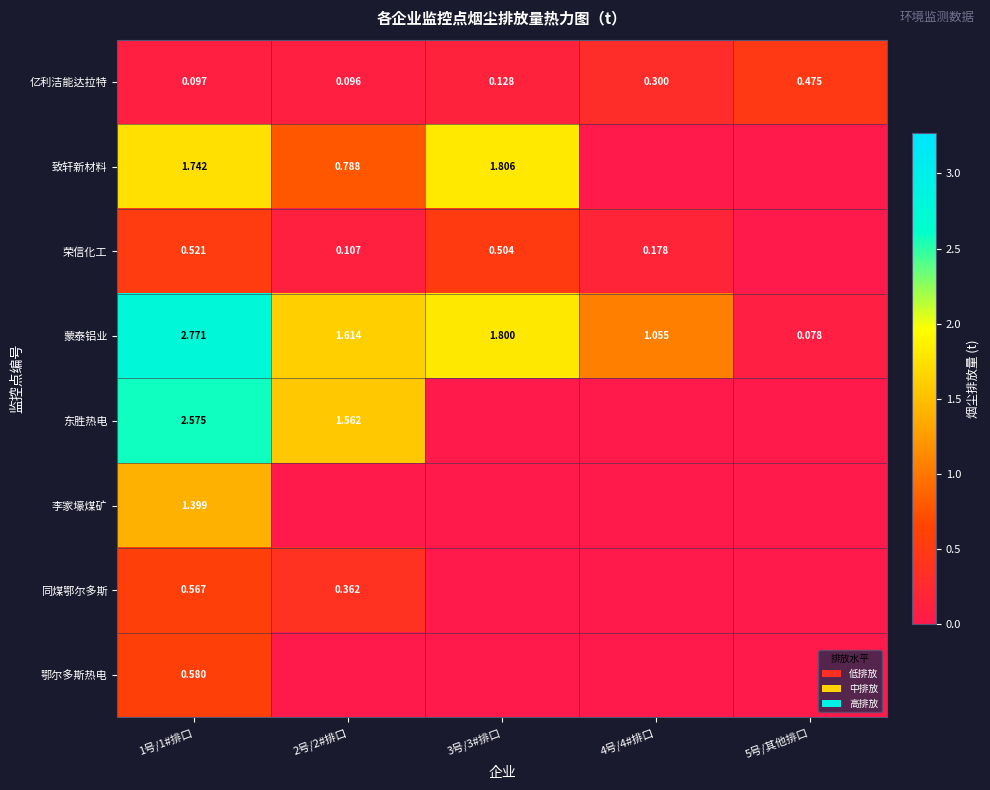

Is the value of 东胜热电 at 2号/2#排口 greater than the value of 蒙泰铝业 at 2号/2#排口?

No